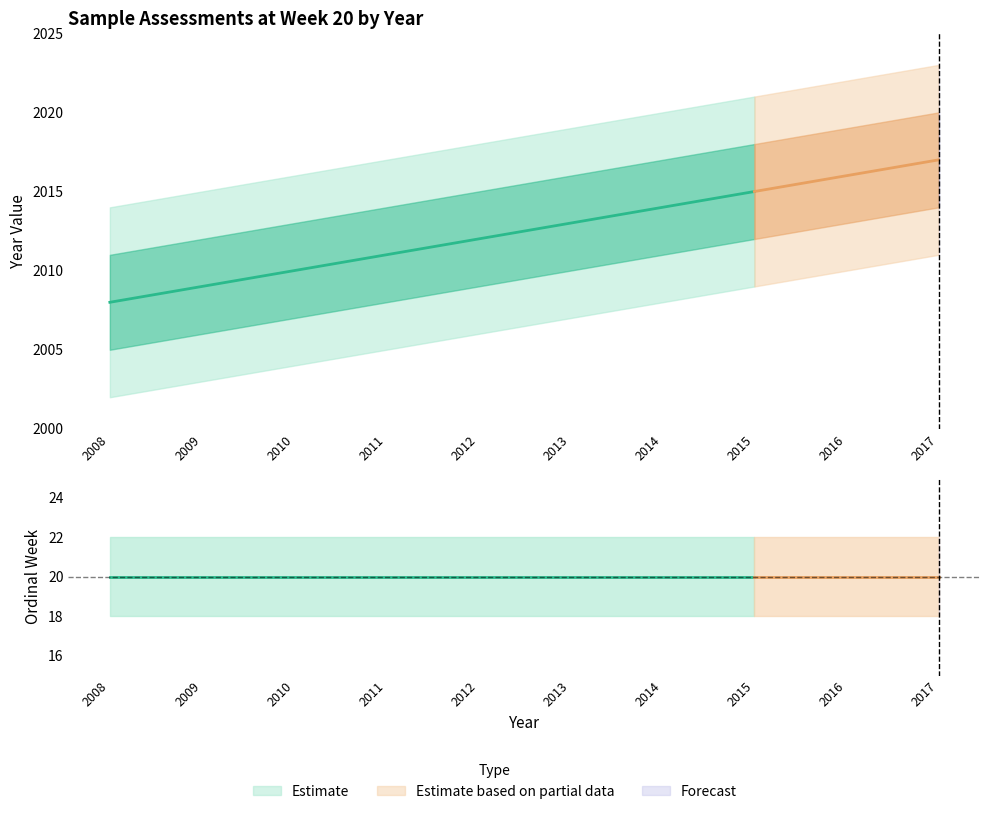

The value of Year at 2011 is 3426. True or false?

False